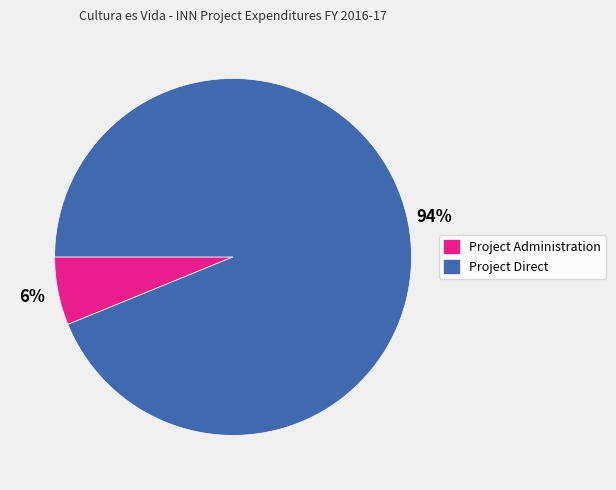

Is there a majority slice in this chart?

Yes